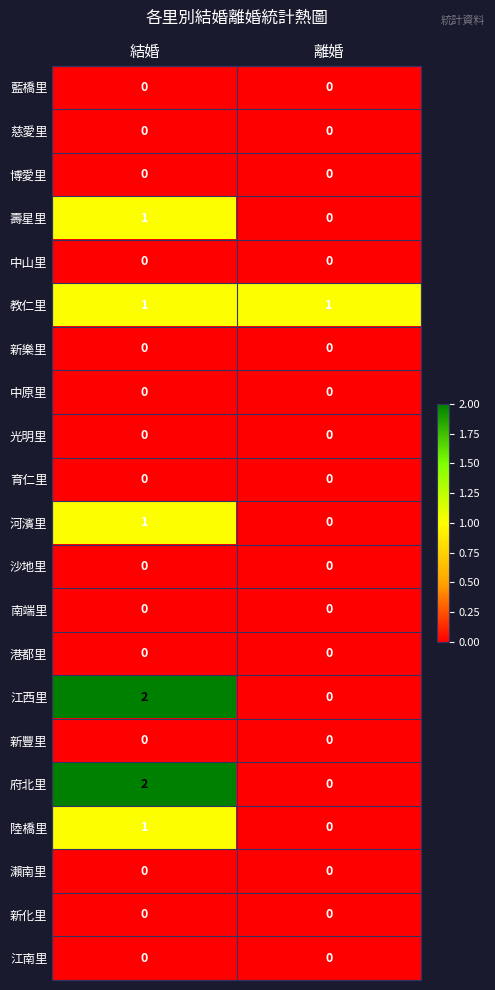

Is it true that 江西里 equals 2 at 結婚?

True